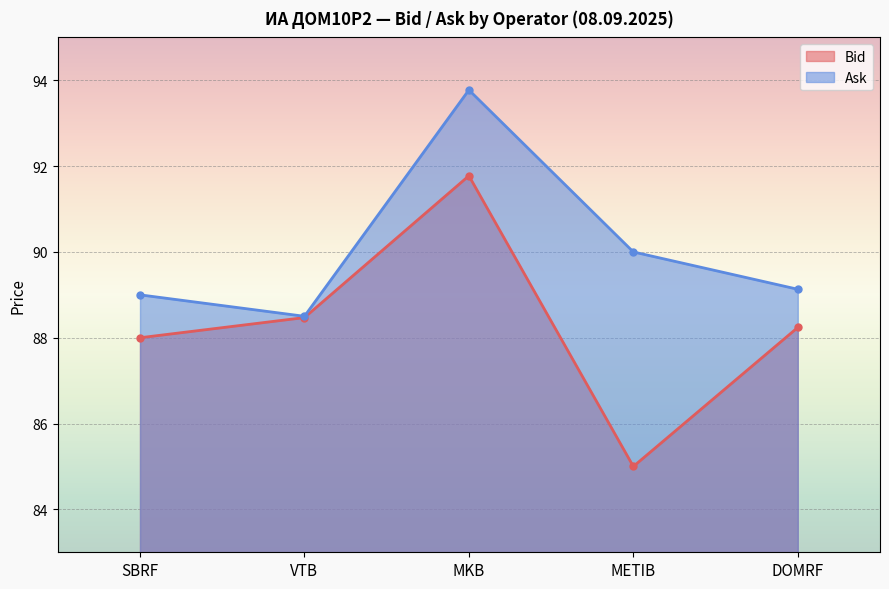

In Bid, how many points are higher than both neighbors (excluding endpoints)?

1